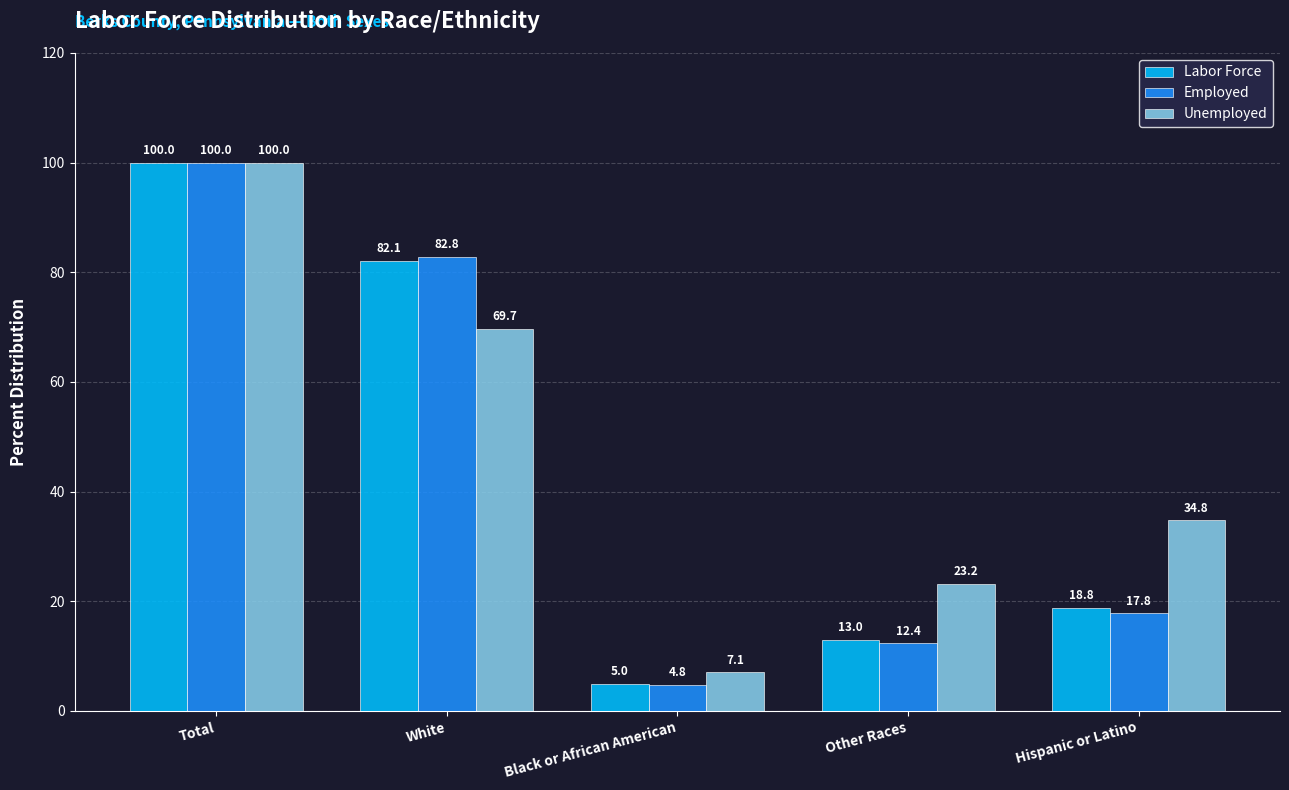

Reading left to right, extract all data points from this chart.

Labor Force: 100.0	82.1	5.0	13.0	18.8
Employed: 100.0	82.8	4.8	12.4	17.8
Unemployed: 100.0	69.7	7.1	23.2	34.8